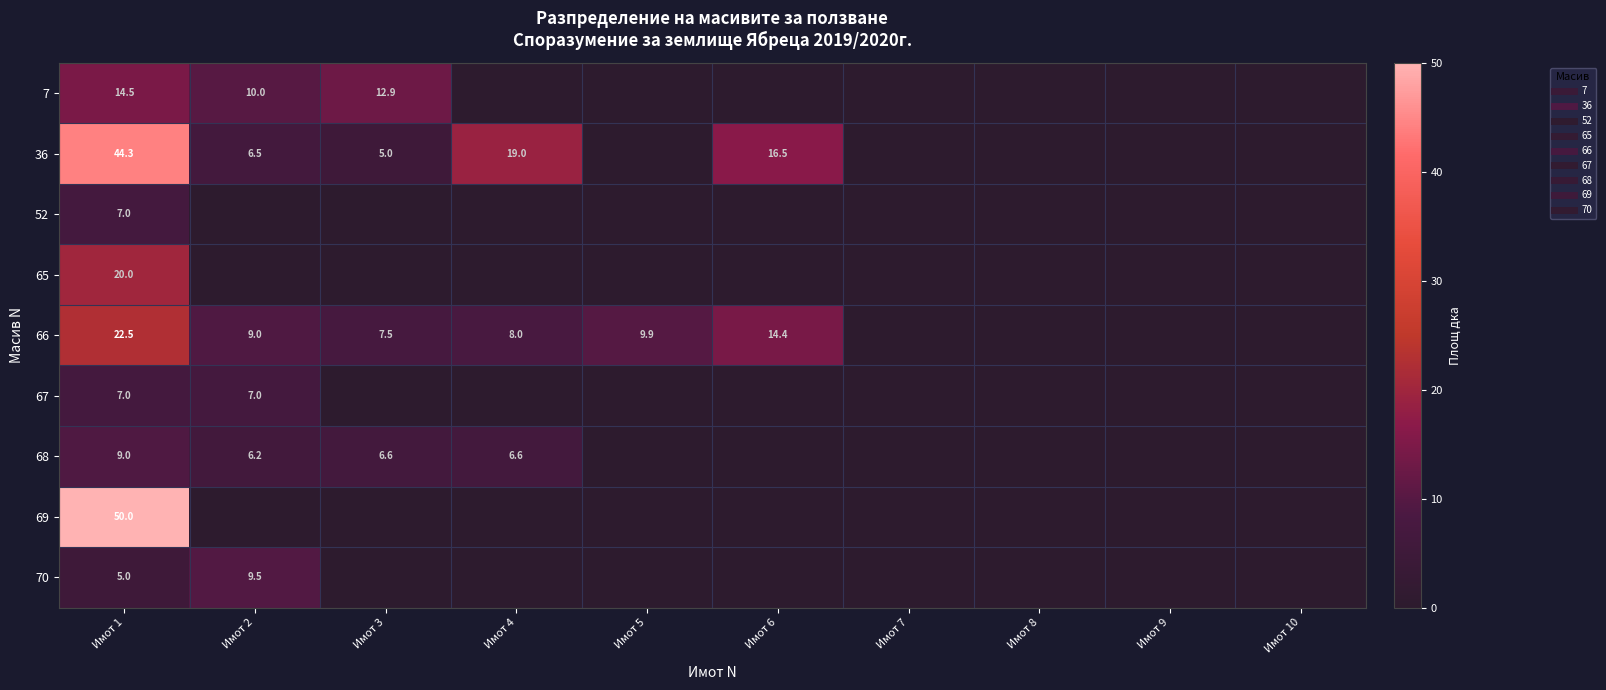

At which category is the sum across all series the highest?

Имот 1